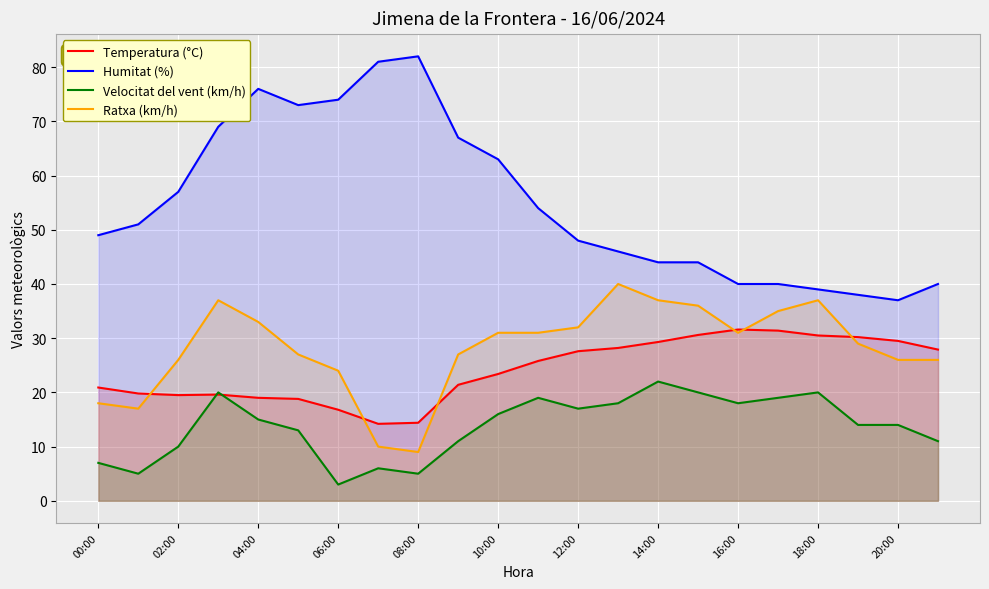

What is the total value across all series at 18:00?

126.5